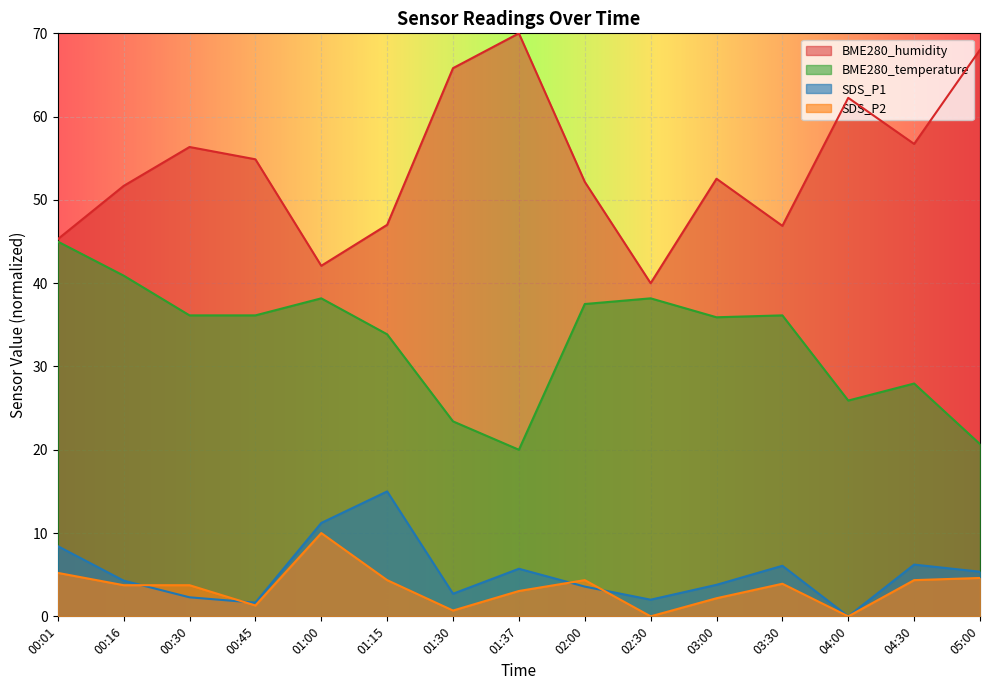

What position from the left is 00:01?

1